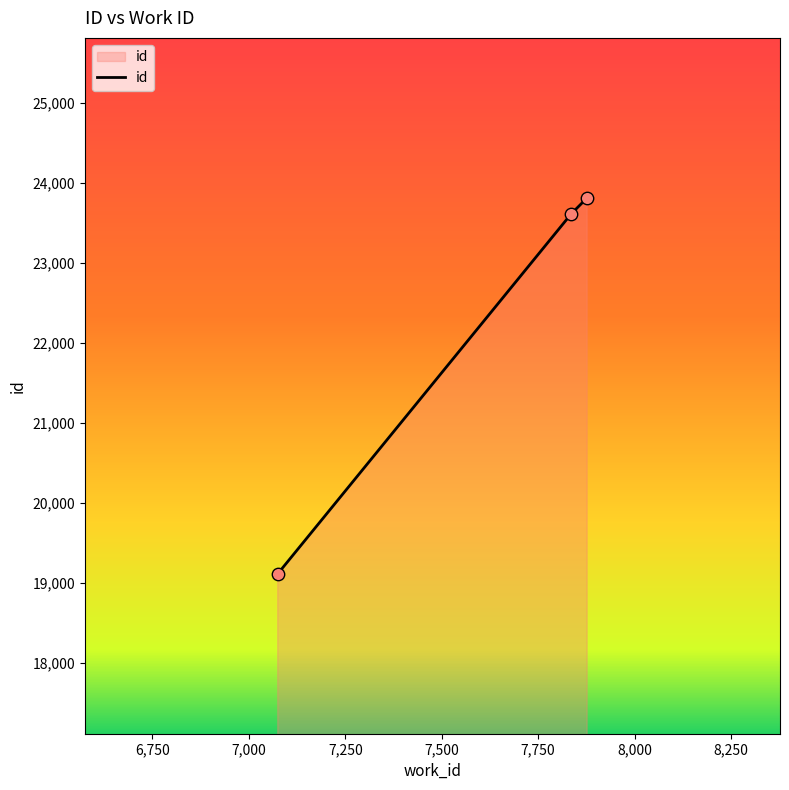

What is the difference between the maximum and minimum values?

4700